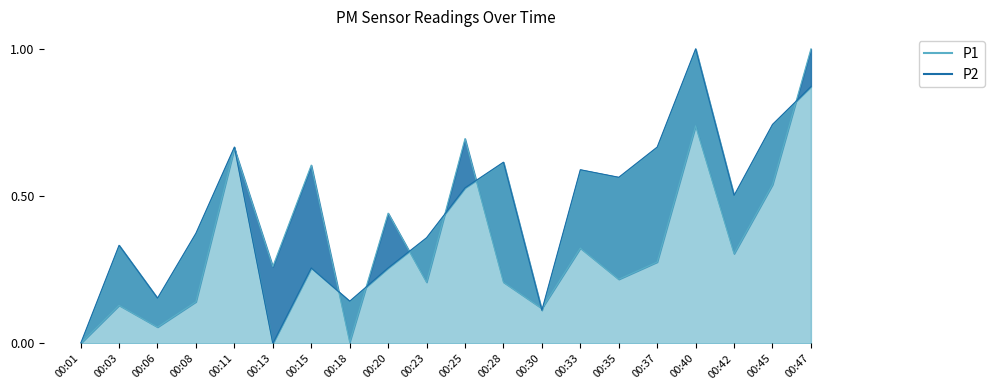

How many lines are shown in the chart?

2